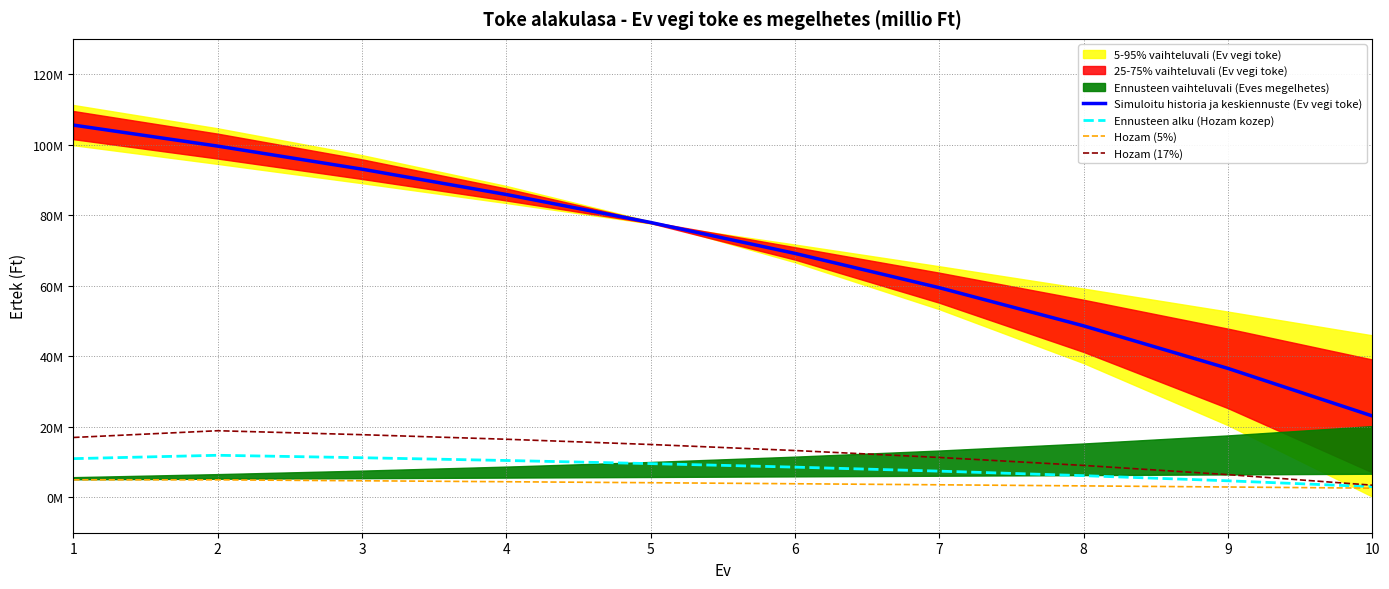

True or false: Hozam (5%) has more than 2 points higher than both neighbors.

False